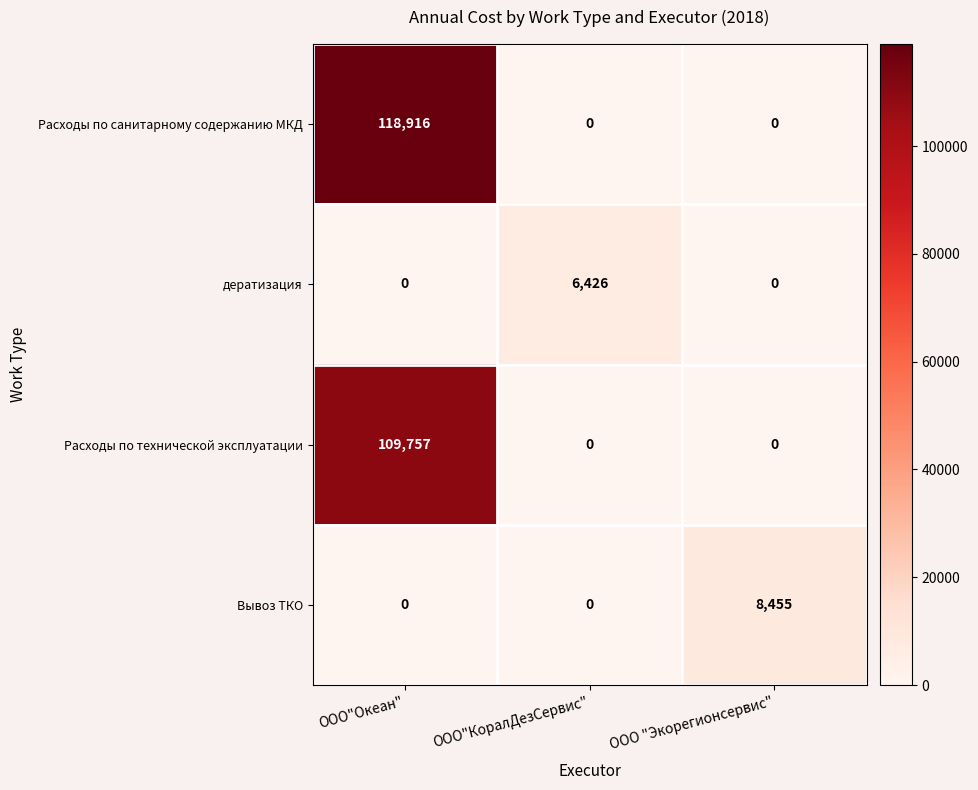

Count the number of data series in this chart.

4